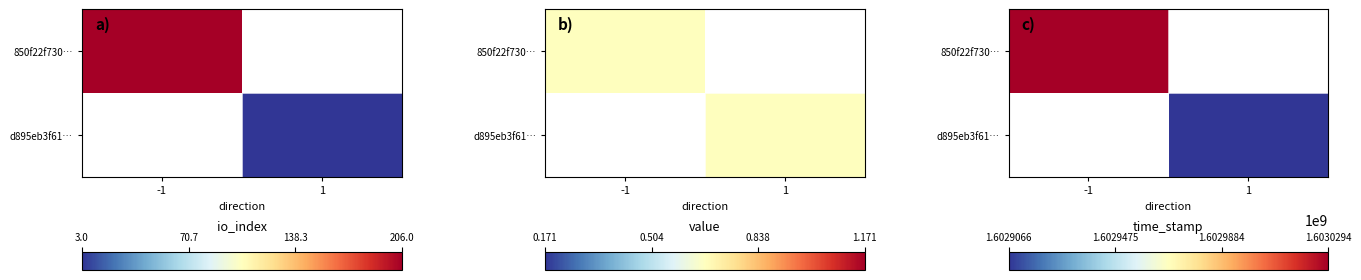

At how many categories does at least one series exceed 1602976270?

1